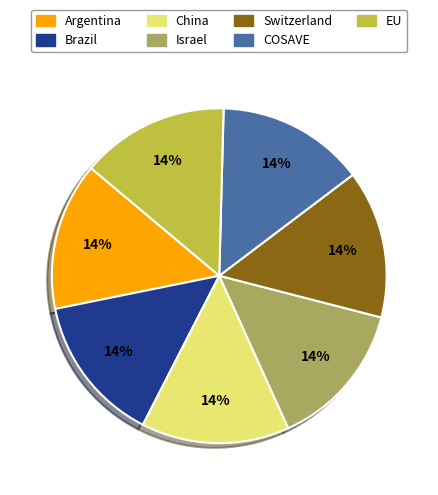

To the nearest percent, what is the average slice percentage?

14%